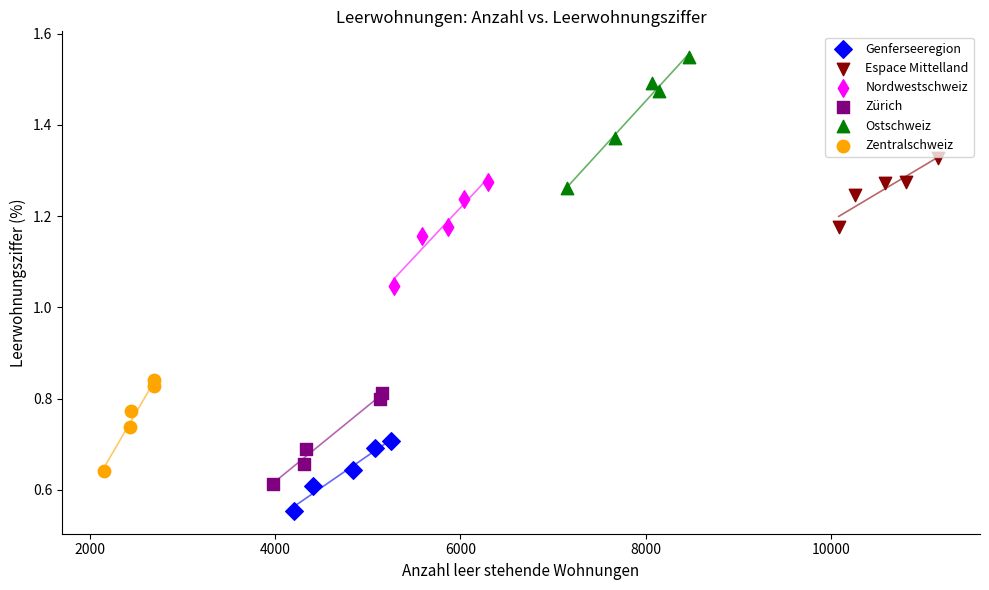

What are all the series names shown in the legend?

Genferseeregion, Espace Mittelland, Nordwestschweiz, Zürich, Ostschweiz, Zentralschweiz